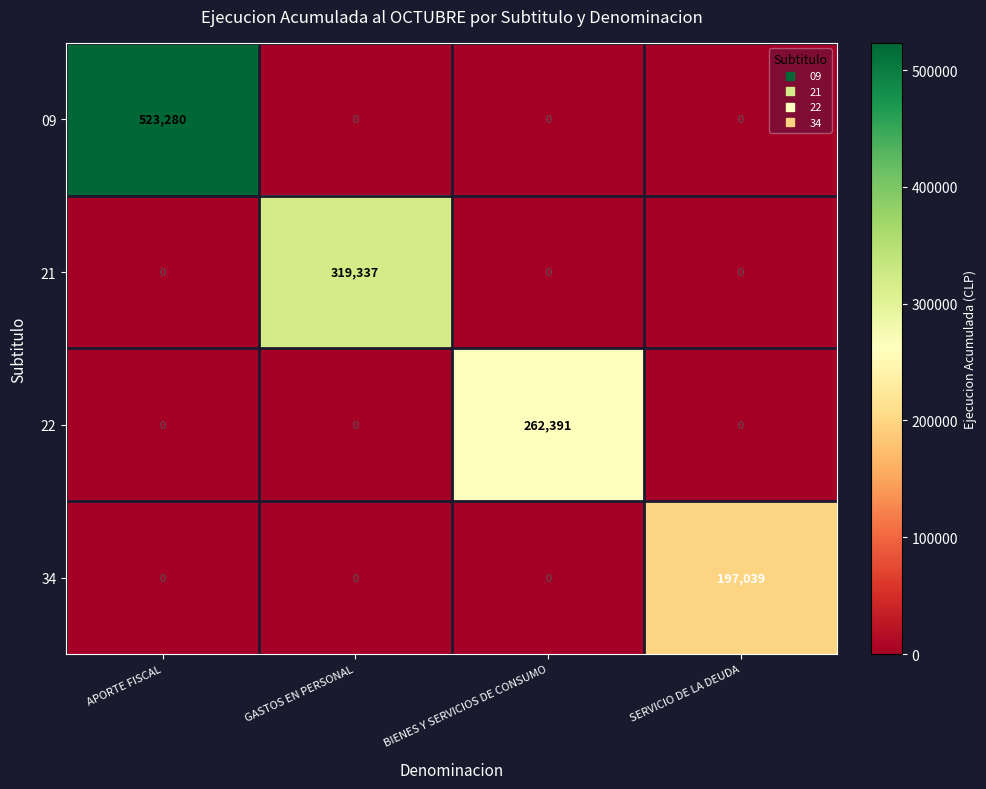

At which label does 34 reach its peak?

SERVICIO DE LA DEUDA